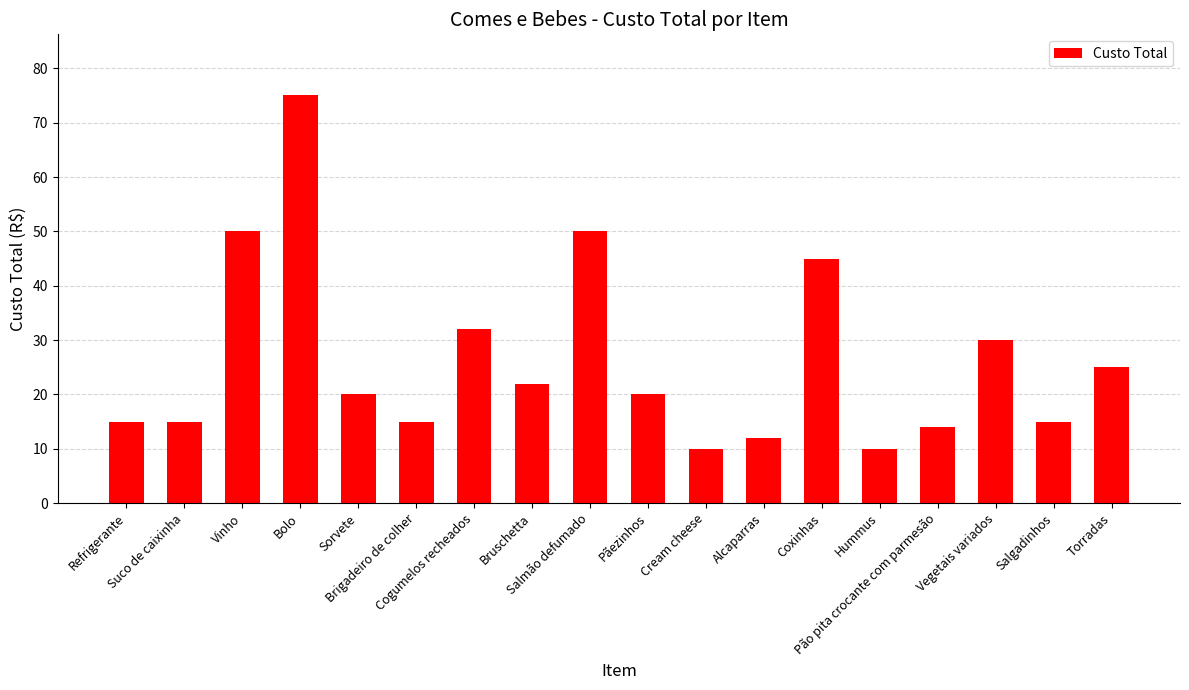

At which category does the chart reach its peak across all series?

Bolo